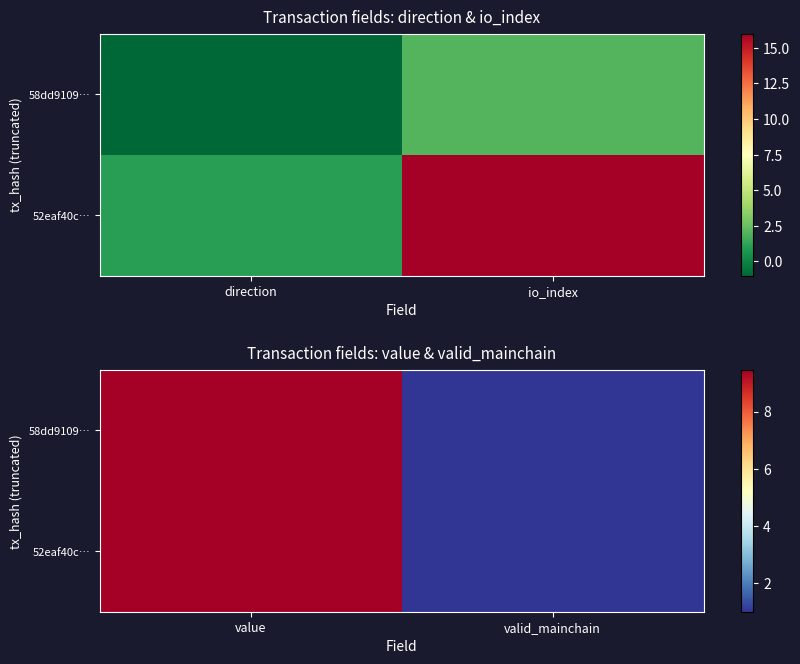

True or false: 52eaf40c… has a value of 16.8 at value.

False